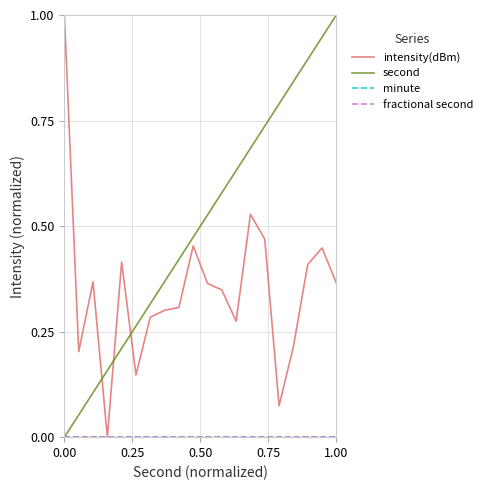

Does the chart display data point markers on the line(s)?

No